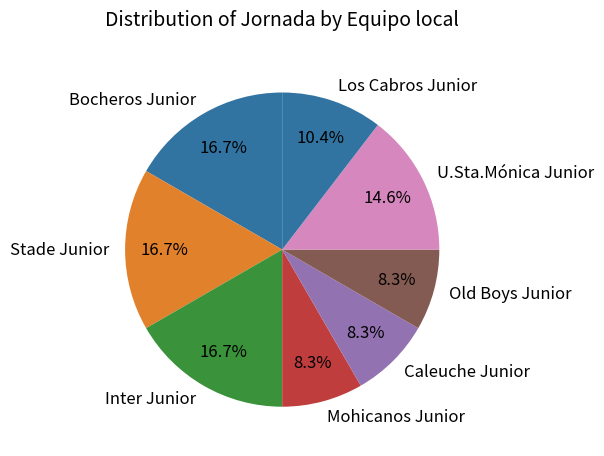

To the nearest percent, what is the average slice percentage?

12%